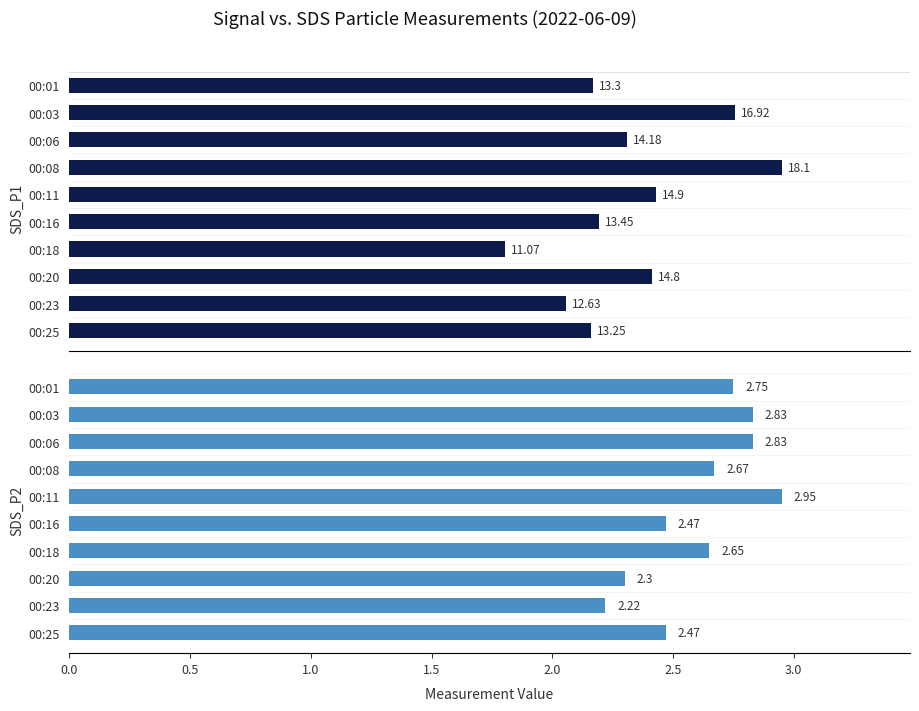

Reading left to right, extract all data points from this chart.

SDS_P1: 13.3	16.9	14.2	18.1	14.9	13.4	11.1	14.8	12.6	13.2
SDS_P2: 2.8	2.8	2.8	2.7	3.0	2.5	2.6	2.3	2.2	2.5